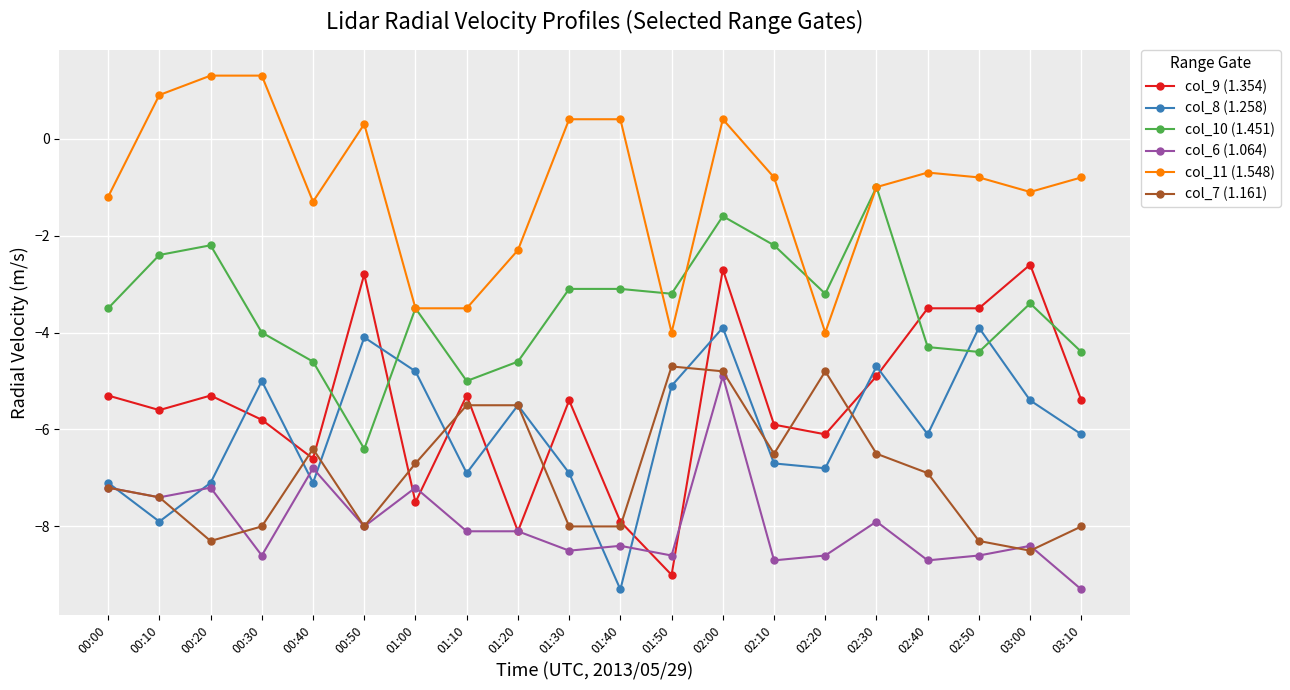

What is the total value across all series at 02:40?

-30.2